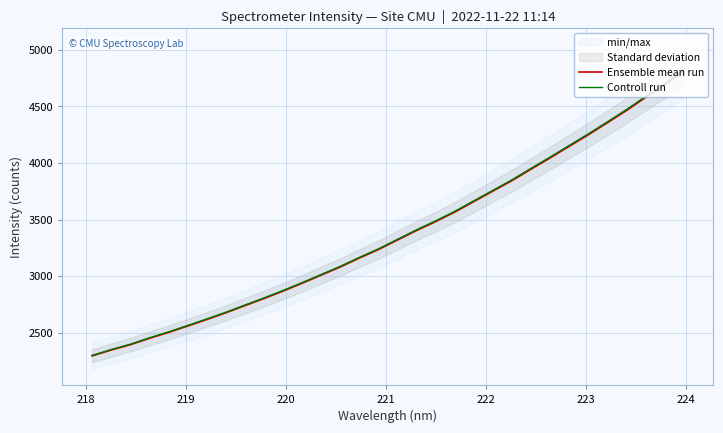

What is the maximum value for Controll run?

4821.2